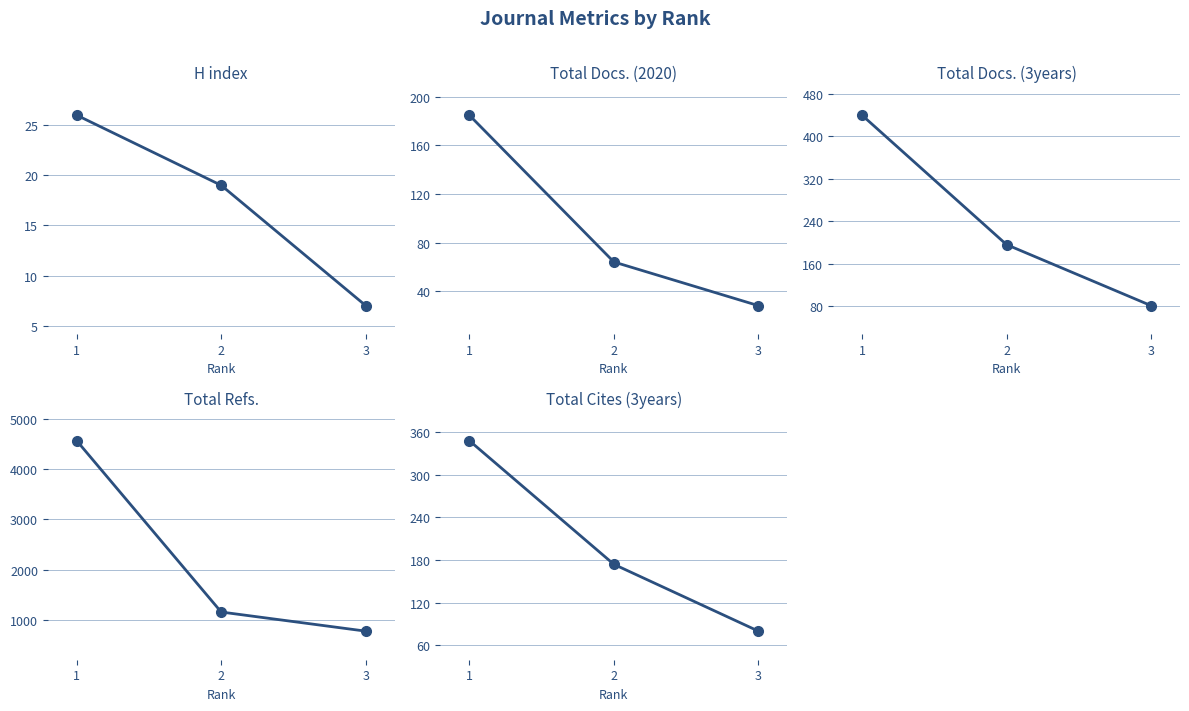

The value of H index at 1 is 26. True or false?

True